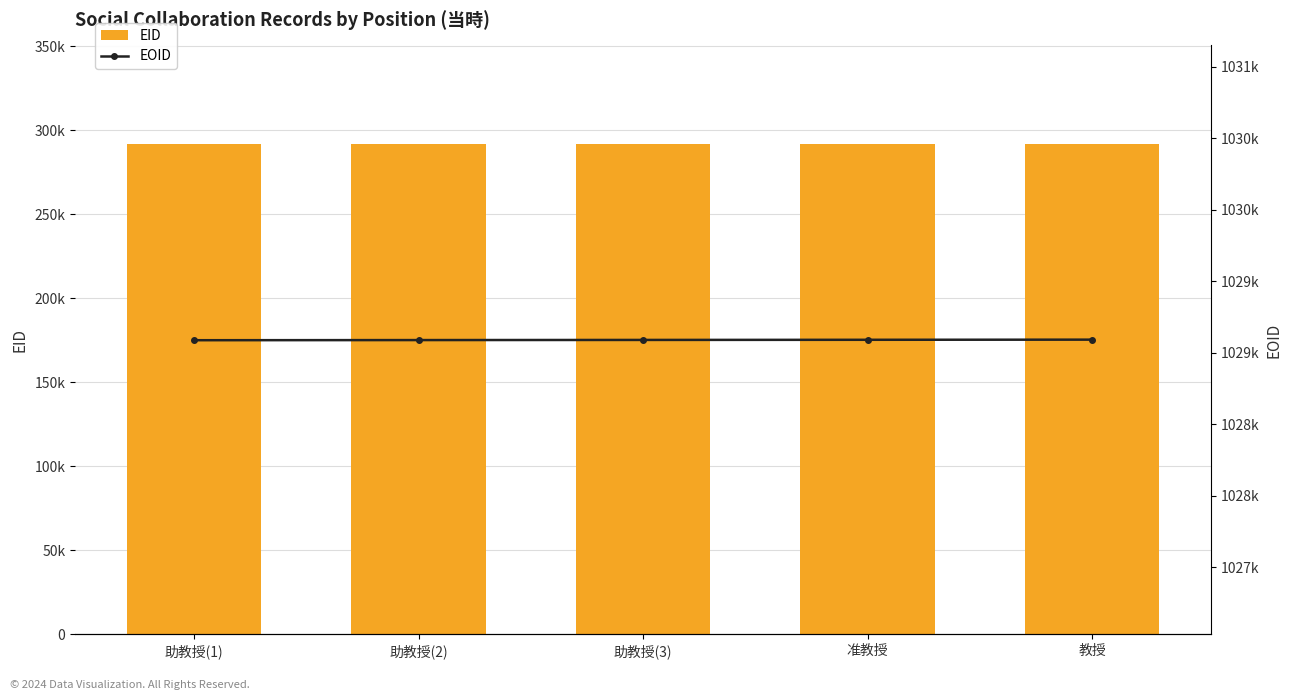

How many values in the EID series exceed 292151?

2